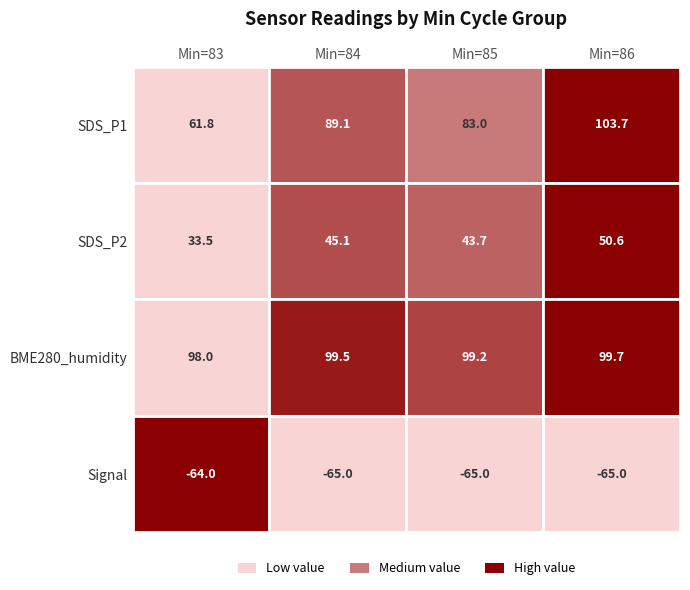

What is the sum of all 85 values?

160.9